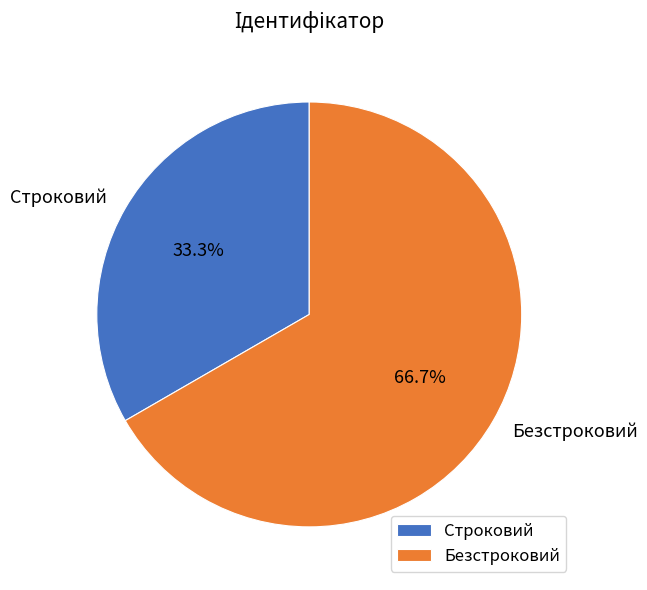

What is the ratio of the value at Безстроковий to the value at Строковий?

2.0